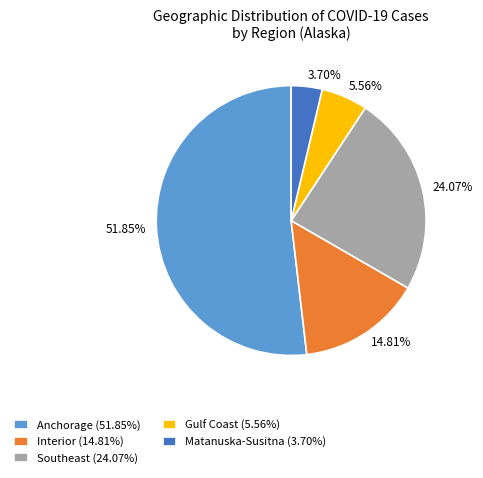

Count the number of slices in the pie.

5